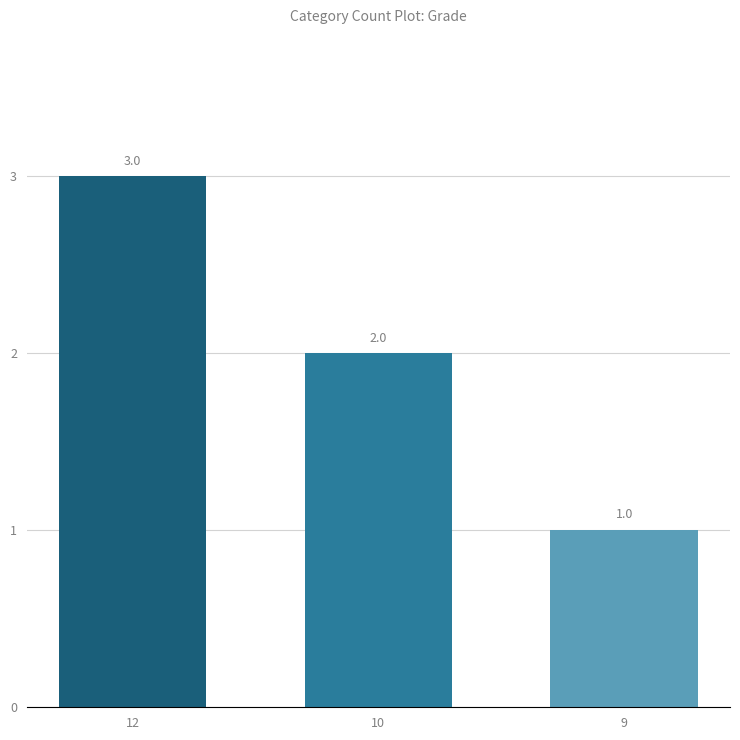

Rank the categories by value from lowest to highest.

9, 10, 12